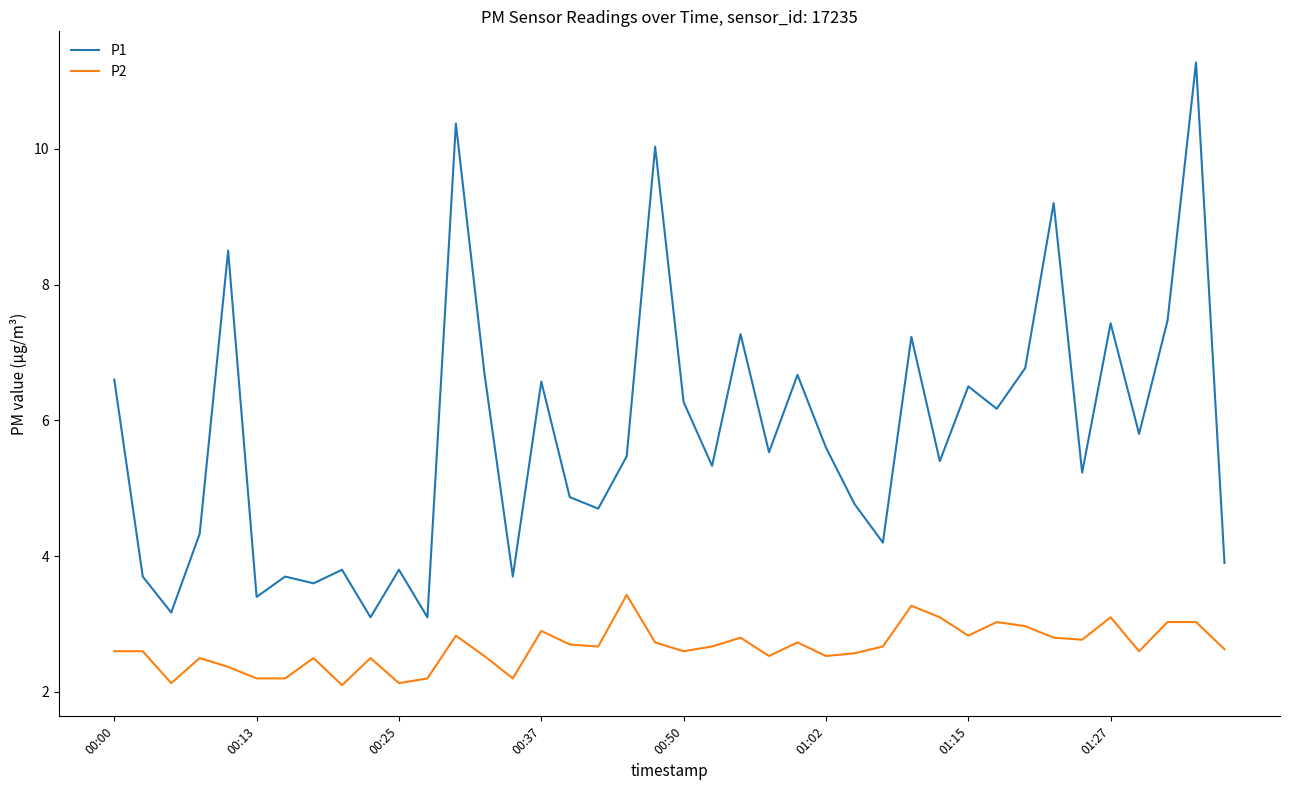

Which series has the largest total across all categories?

P1